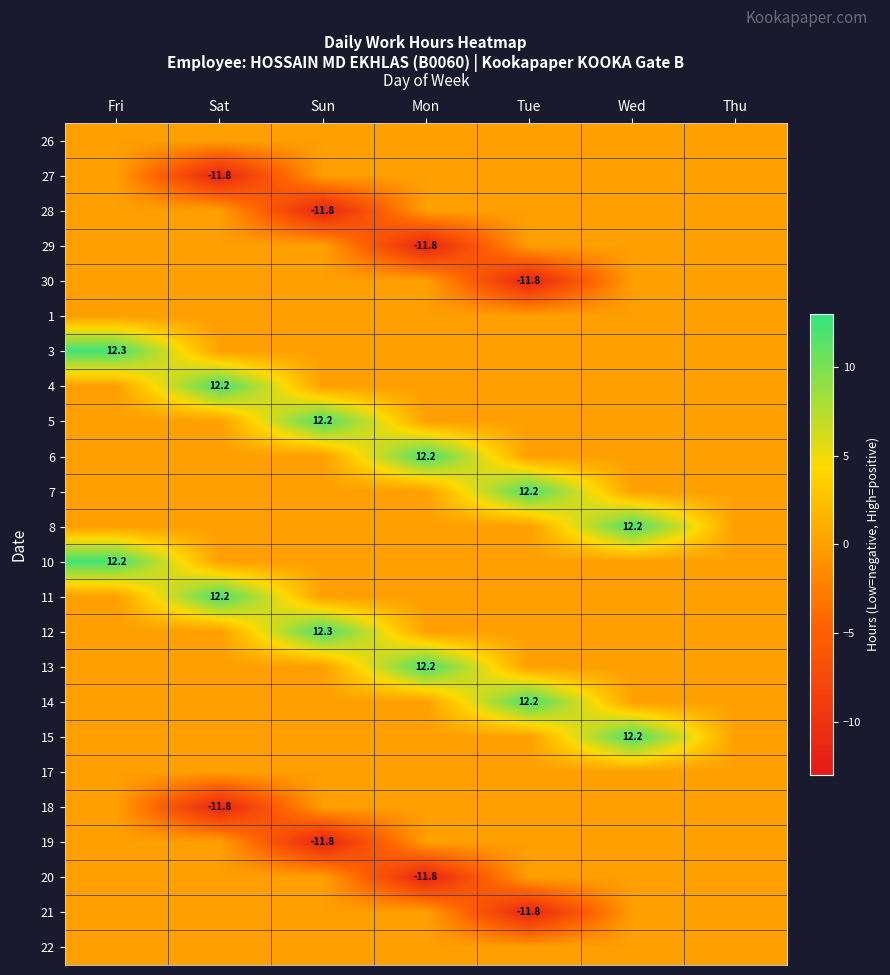

The value of 7 at Tue is 12.2. True or false?

True